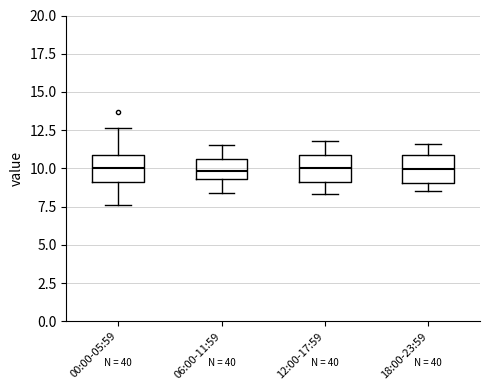

Reading left to right, read every box against the y-axis: the position of its median line, the range the box covers, and the ends of its whiskers. The values are not printed on the chart, so give them approximately, as read against the axis.

00:00-05:59: median 10.0, box 9.0 to 11.0, whiskers 7.5 to 12.5
06:00-11:59: median 10.0, box 9.5 to 10.5, whiskers 8.5 to 11.5
12:00-17:59: median 10.0, box 9.0 to 11.0, whiskers 8.5 to 12.0
18:00-23:59: median 10.0, box 9.0 to 11.0, whiskers 8.5 to 11.5